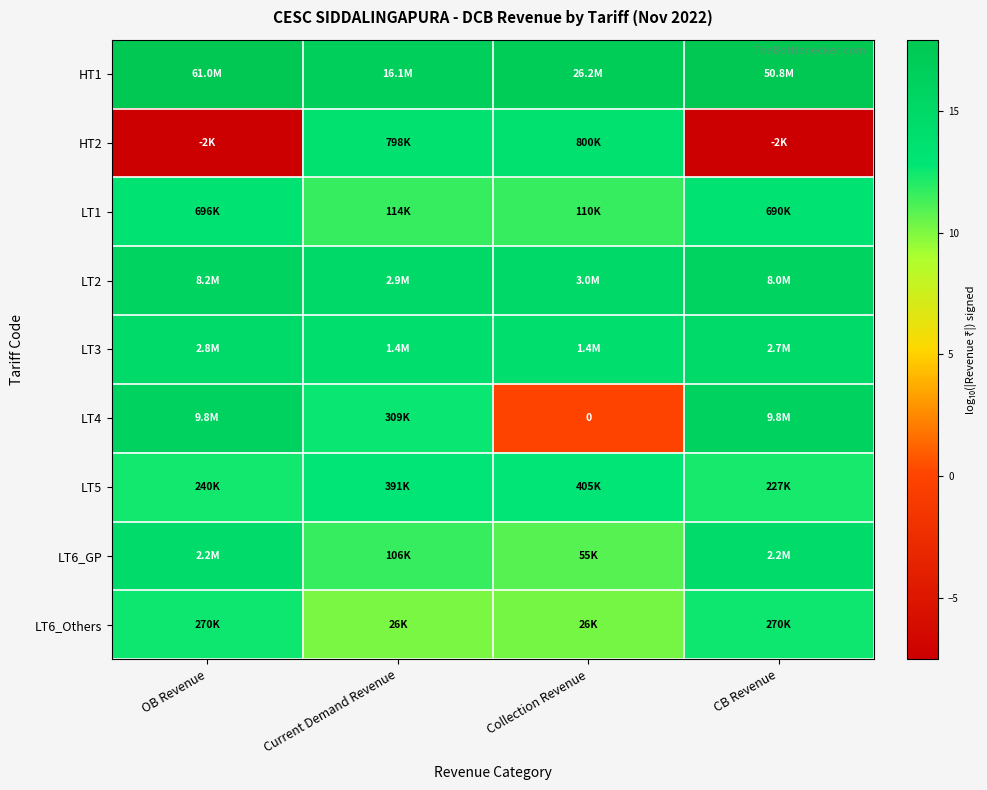

Is the value of LT1 at Current Demand Revenue greater than the value of LT4 at Current Demand Revenue?

No